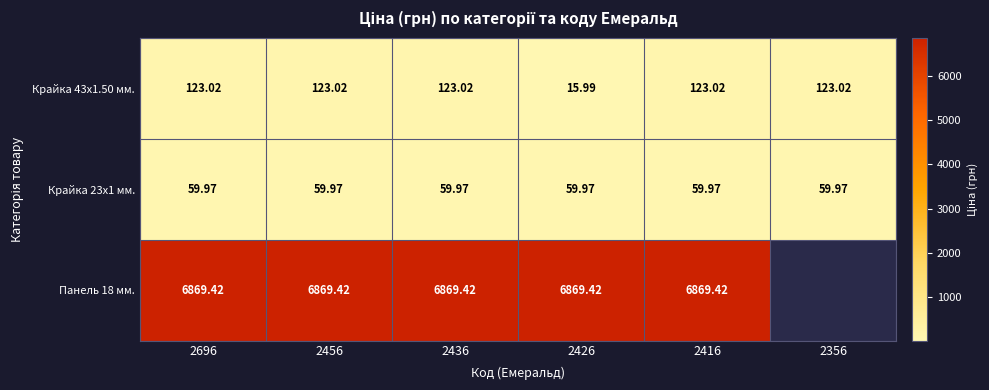

Is the value of Крайка 43x1.50 мм. at 2456 greater than the value of Крайка 23x1 мм. at 2696?

Yes